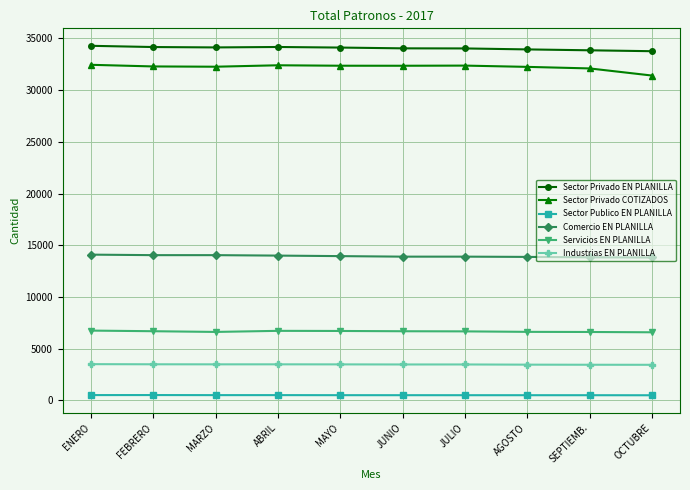

True or false: Sector Publico EN PLANILLA and Servicios EN PLANILLA cross at least once.

False